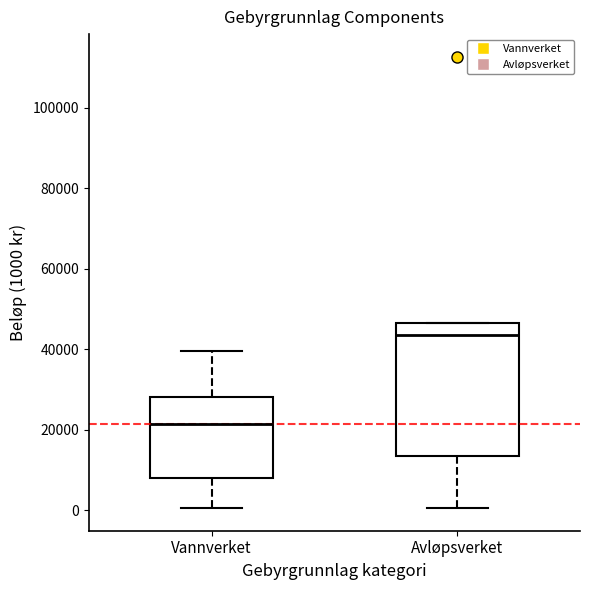

Reading left to right, transcribe this box plot: for each box, give where its median line is, the range the box spans, and where its two whiskers end, as read against the y-axis. The values are not printed on the chart, so give them approximately, as read against the axis.

Vannverket: median 22000, box 8000 to 28000, whiskers 0 to 40000
Avløpsverket: median 44000, box 14000 to 46000, whiskers 0 to 46000